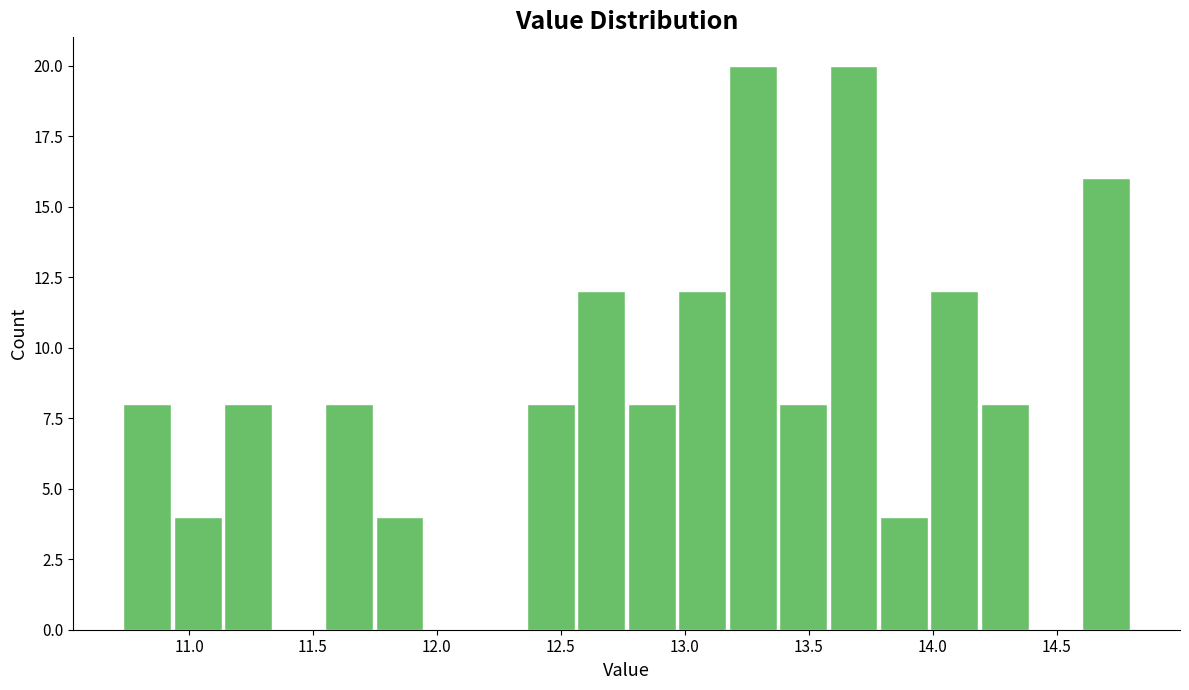

Reading left to right, transcribe this chart: for each bar, give the range it covers on the x-axis and its height. Neither the bar edges nor the heights are printed on the chart, so give them approximately, as read against the axes.

10.75 to 10.95: 8
10.95 to 11.15: 4
11.15 to 11.35: 8
11.35 to 11.55: 0
11.55 to 11.75: 8
11.75 to 11.95: 4
11.95 to 12.15: 0
12.15 to 12.35: 0
12.35 to 12.55: 8
12.55 to 12.75: 12
12.75 to 12.95: 8
12.95 to 13.15: 12
13.15 to 13.40: 20
13.40 to 13.60: 8
13.60 to 13.80: 20
13.80 to 14.00: 4
14.00 to 14.20: 12
14.20 to 14.40: 8
14.40 to 14.60: 0
14.60 to 14.80: 16